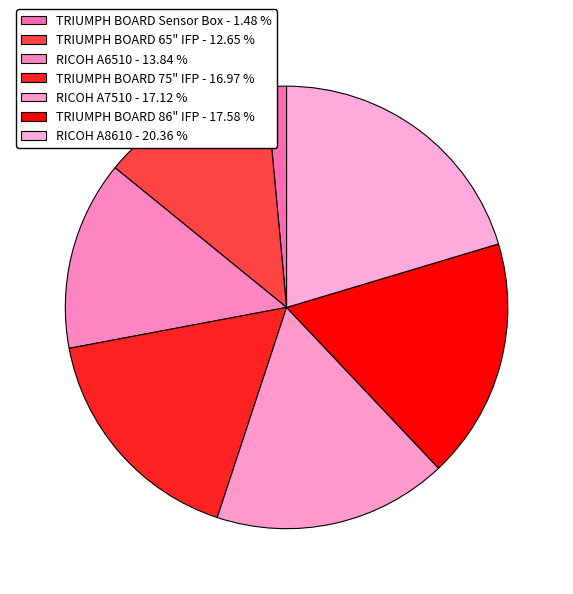

Count the number of slices in the pie.

7